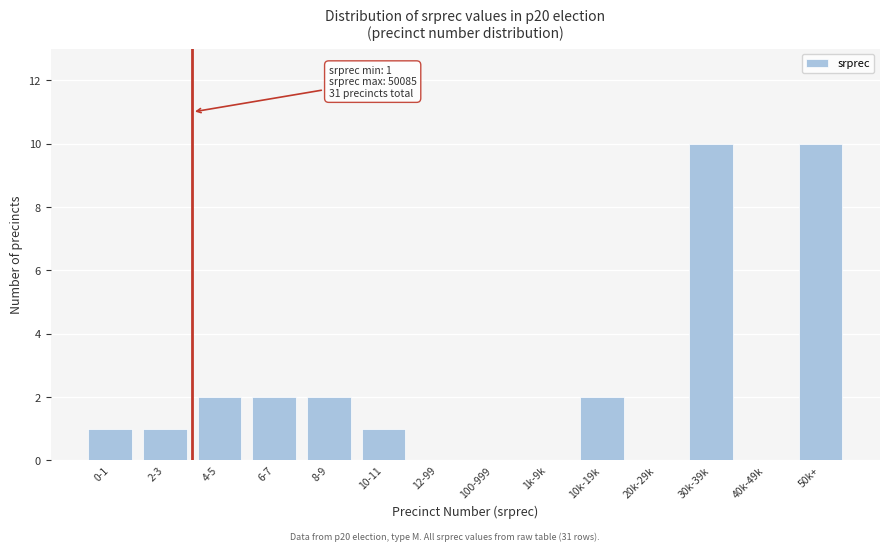

Reading left to right, transcribe all the data shown in this chart.

0-1=1	2-3=1	4-5=2	6-7=2	8-9=2	10-11=1	12-99=0	100-999=0	1k-9k=0	10k-19k=2	20k-29k=0	30k-39k=10	40k-49k=0	50k+=10